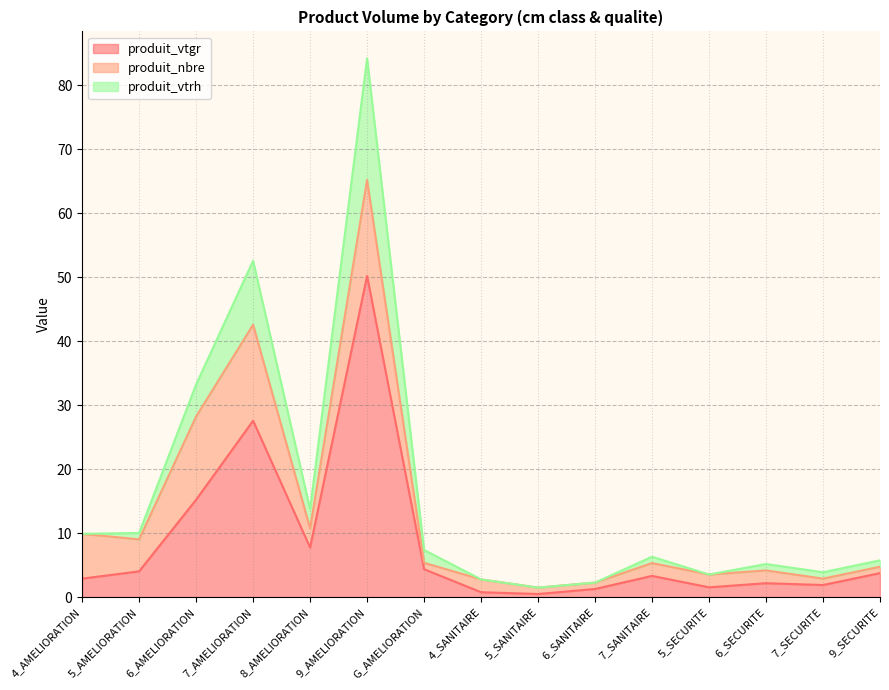

How many interior local valleys does the produit_vtrh series have?

4